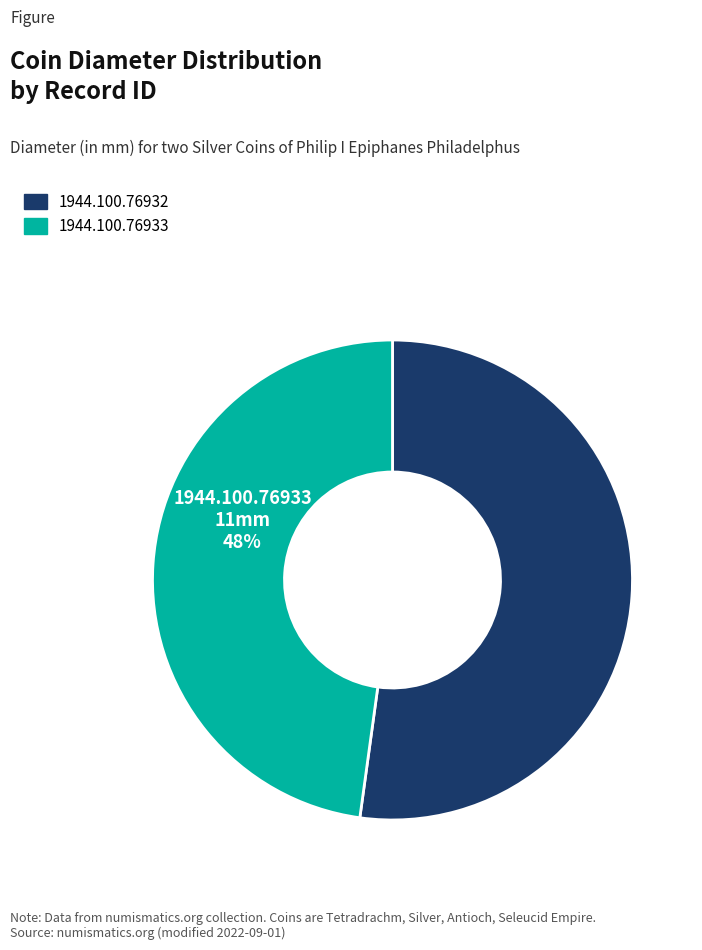

True or false: 1944.100.76932 accounts for 52% of the total.

True